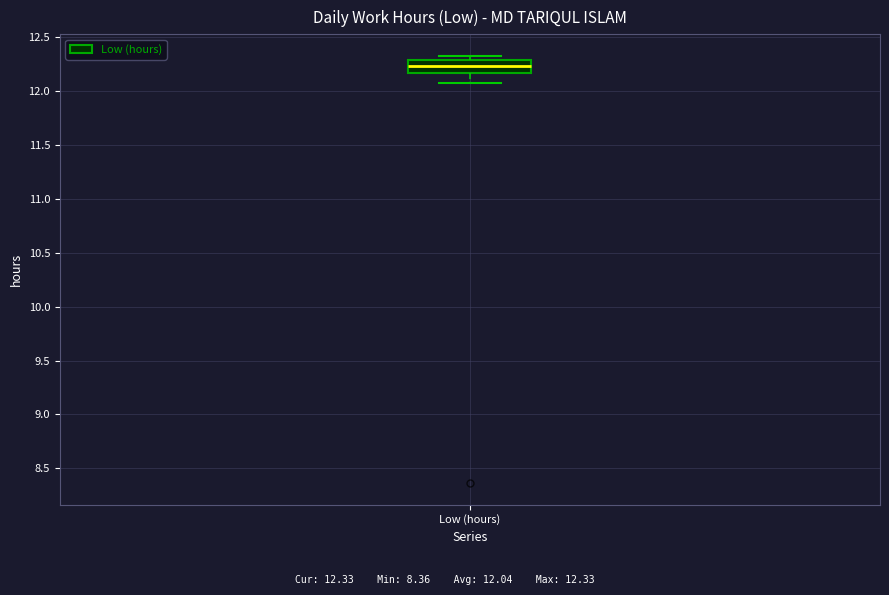

Where does the lower whisker of the box for Low (hours) end on the y-axis? The values are not printed on the chart, so give them approximately, as read against the axis.

12.10